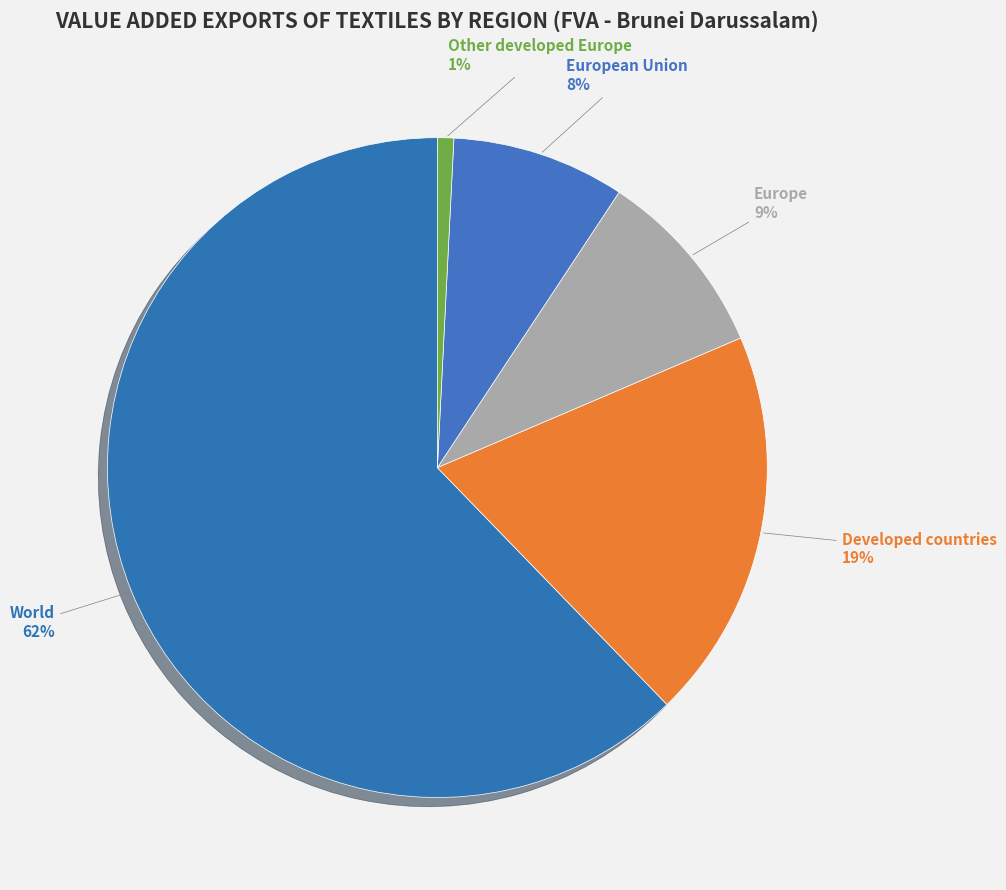

Which category has the smallest portion of the pie?

Other developed Europe